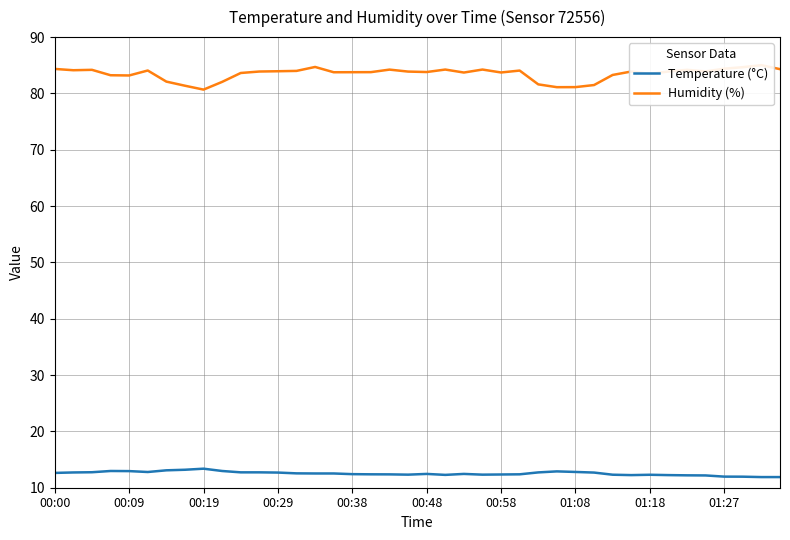

Count the number of data series in this chart.

2